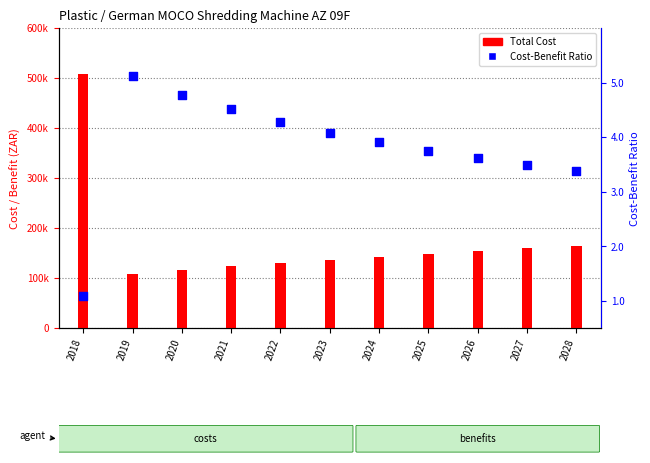

Is the value of Total Cost at 2027 greater than the value of Cost-Benefit Ratio at 2020?

Yes